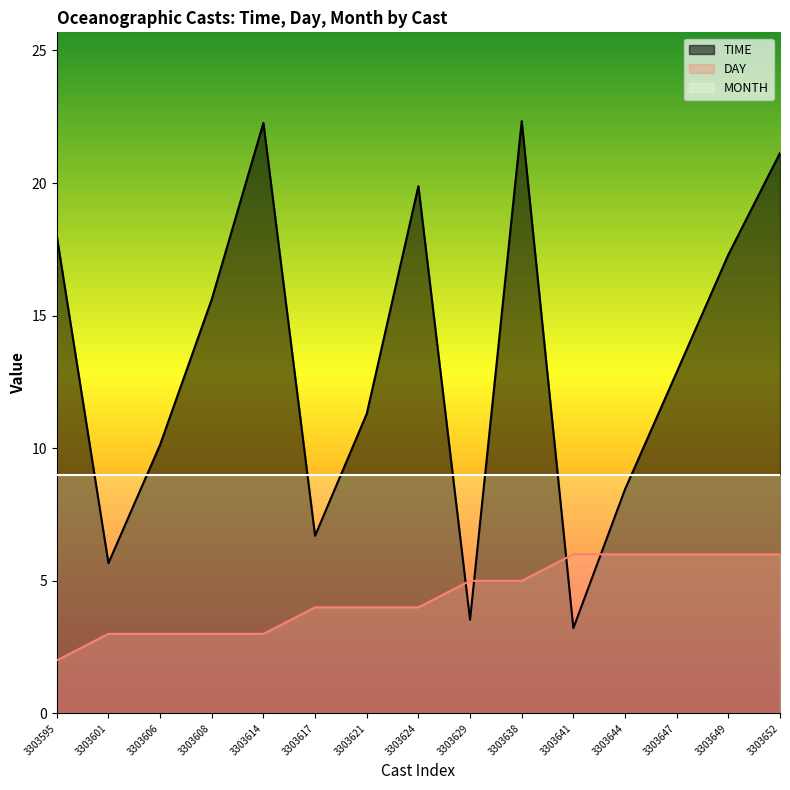

True or false: TIME and DAY intersect in this chart.

True